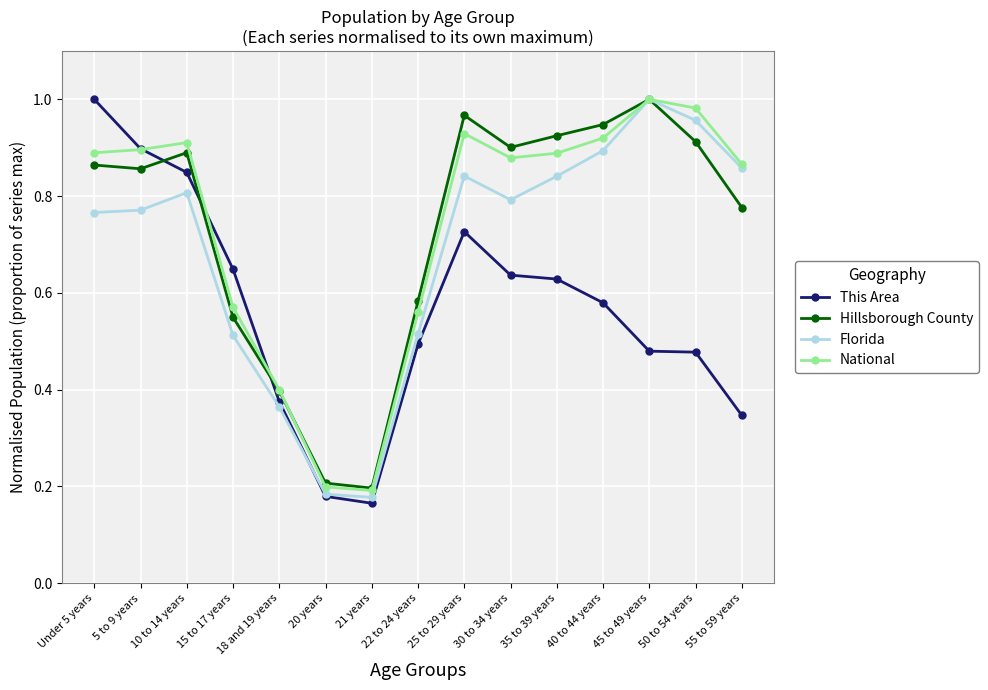

Where do This Area and Hillsborough County first cross each other?

5 to 9 years and 10 to 14 years